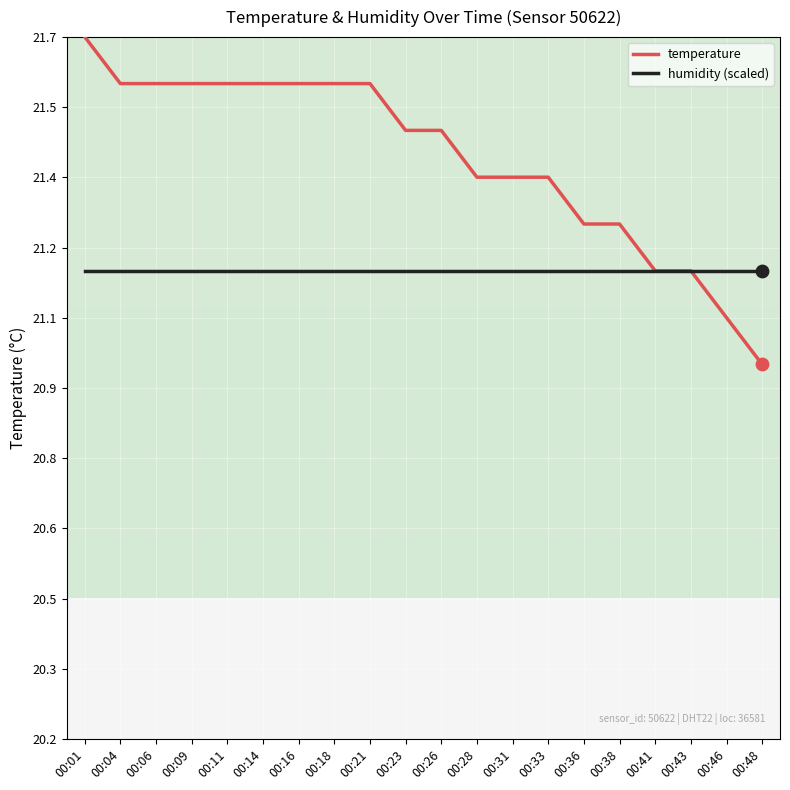

What are all the series names shown in the legend?

temperature, humidity (scaled)